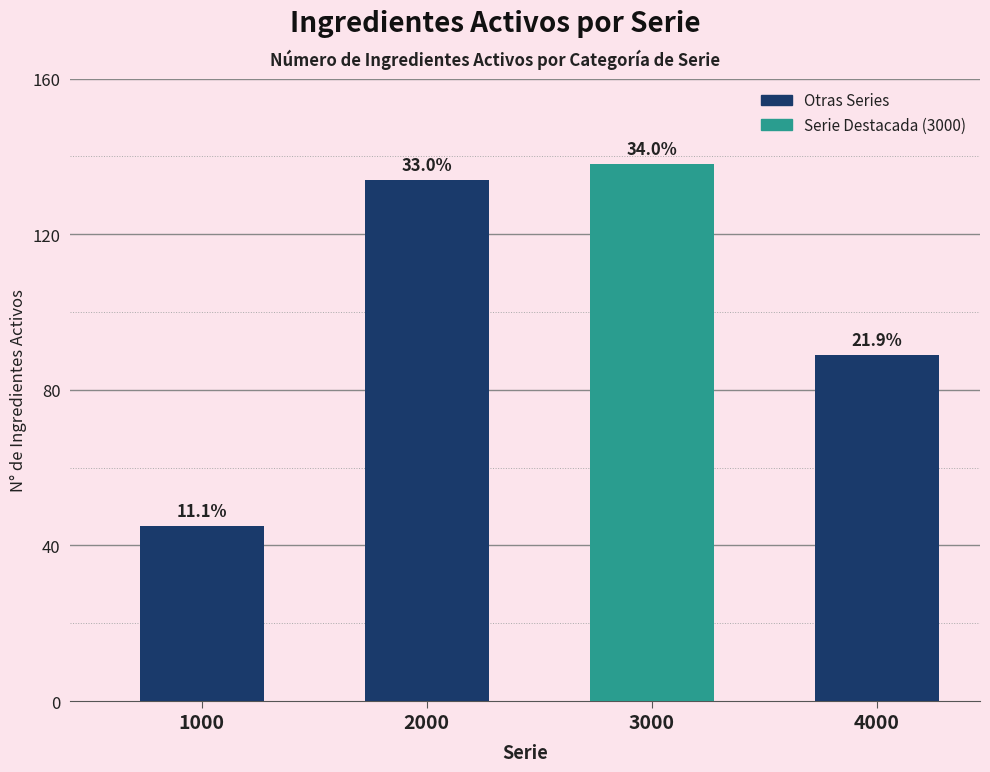

The chart shows a value of 122 at 4000. True or false?

False